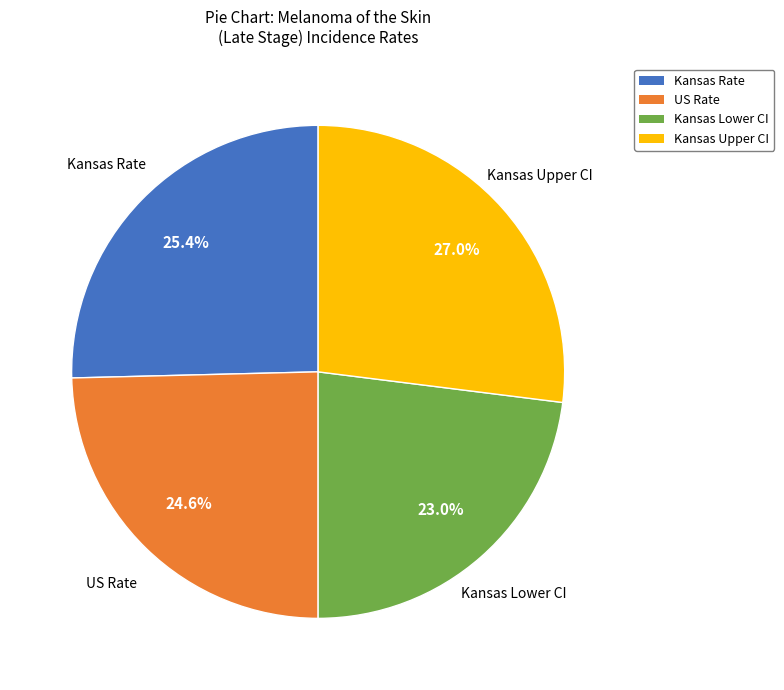

Is there a majority slice in this chart?

No